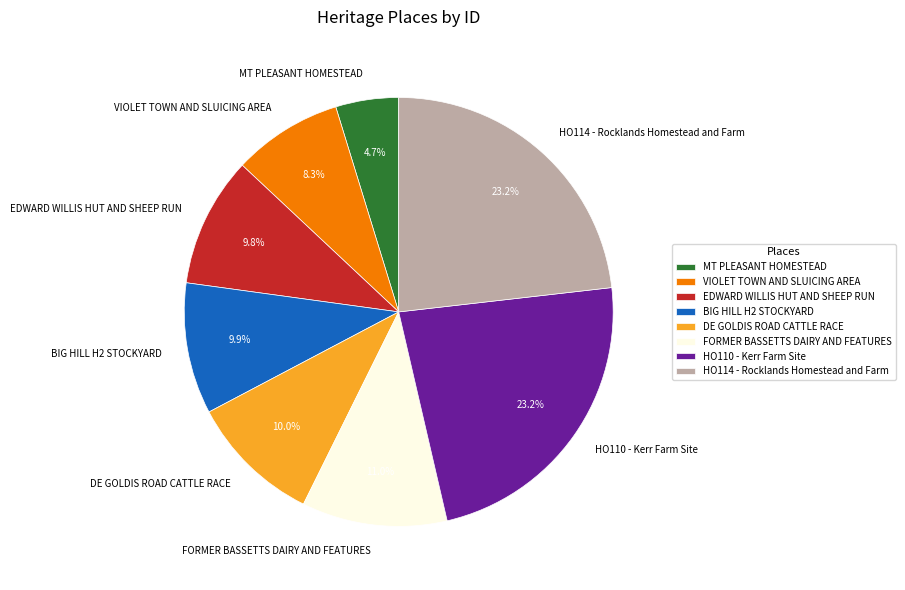

Count the number of slices in the pie.

8